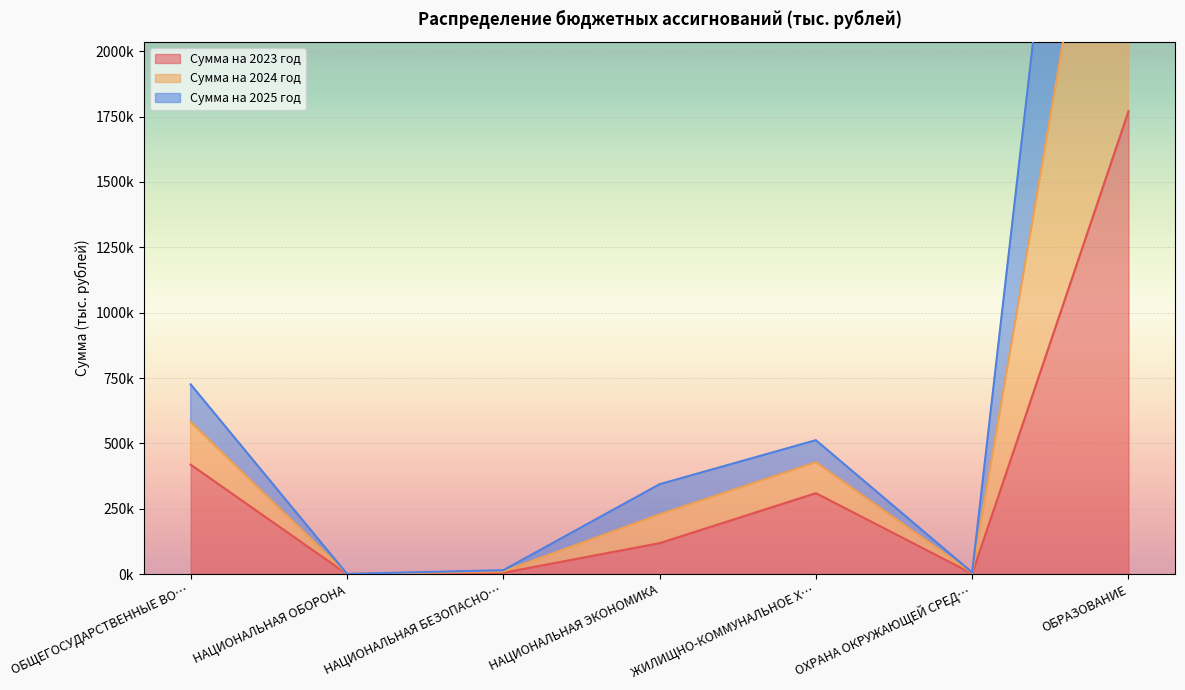

The value of Сумма на 2024 год at НАЦИОНАЛЬНАЯ ОБОРОНА is 913.1. True or false?

True